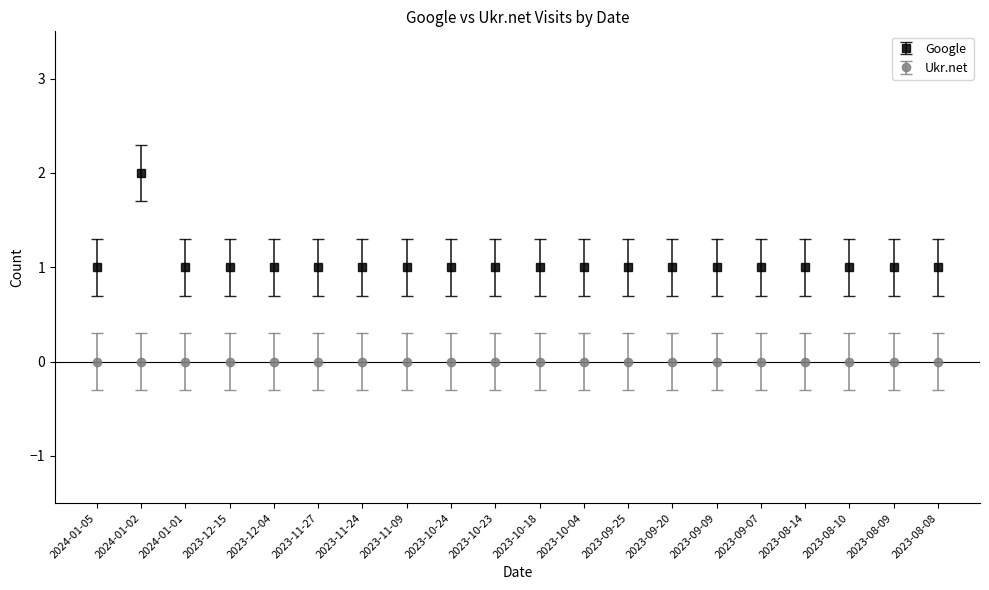

At 2023-09-20, list the series in order from smallest to largest.

Ukr.net, Google